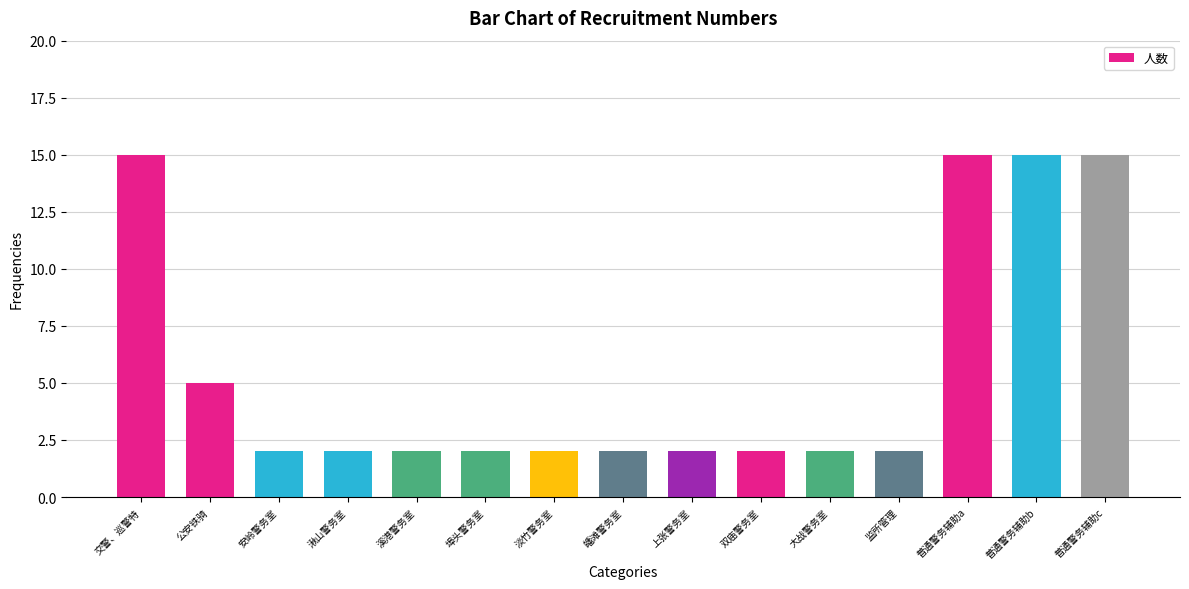

At which label is the value closest to 8?

公安铁骑